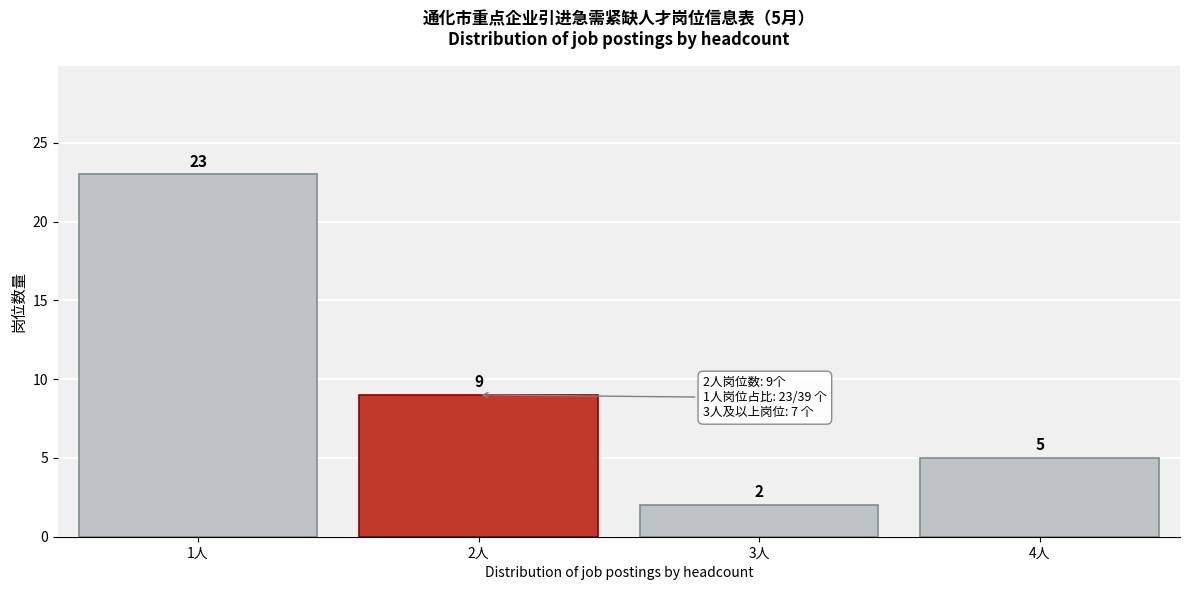

Reading left to right, list all the values displayed in this chart.

23	9	2	5